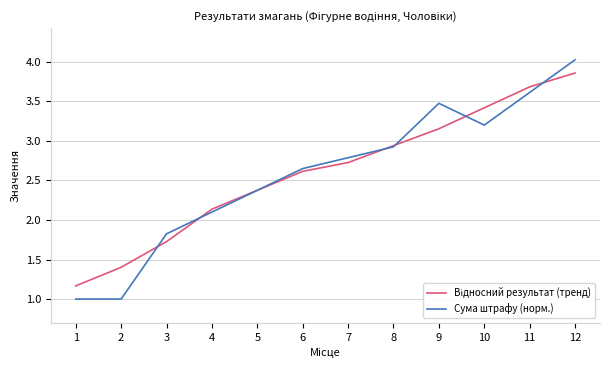

Is it true that Сума штрафу (норм.) equals 3.2 at 10?

True